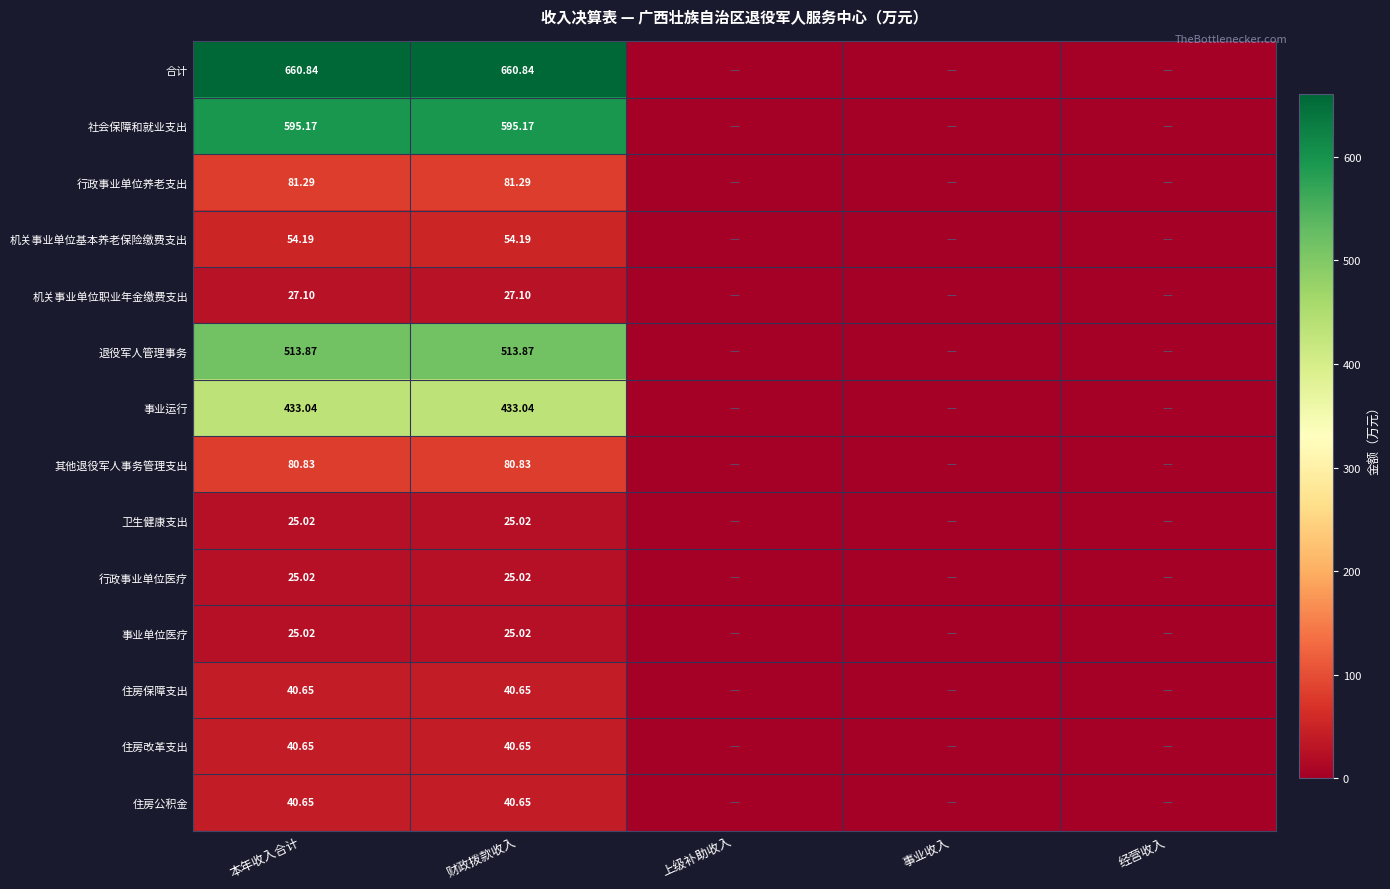

True or false: 社会保障和就业支出 has a value of 268.9 at 事业收入.

False